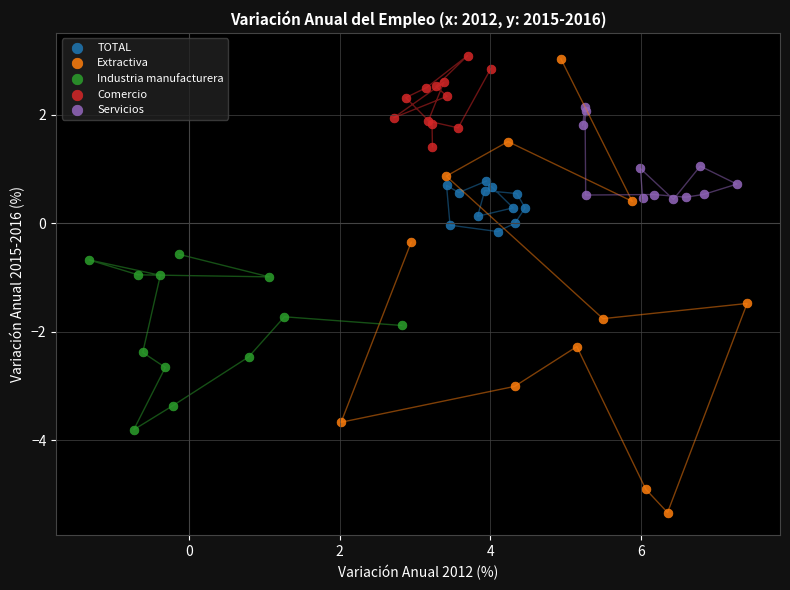

Which series contains the lowest Y value?

Extractiva